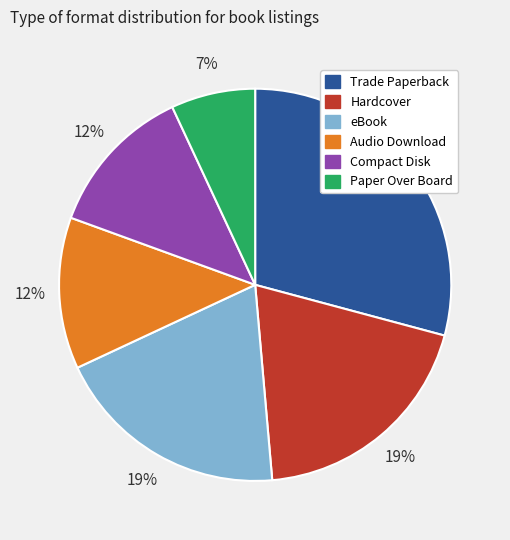

What is the ratio of the value at Hardcover to the value at Compact Disk?

1.6